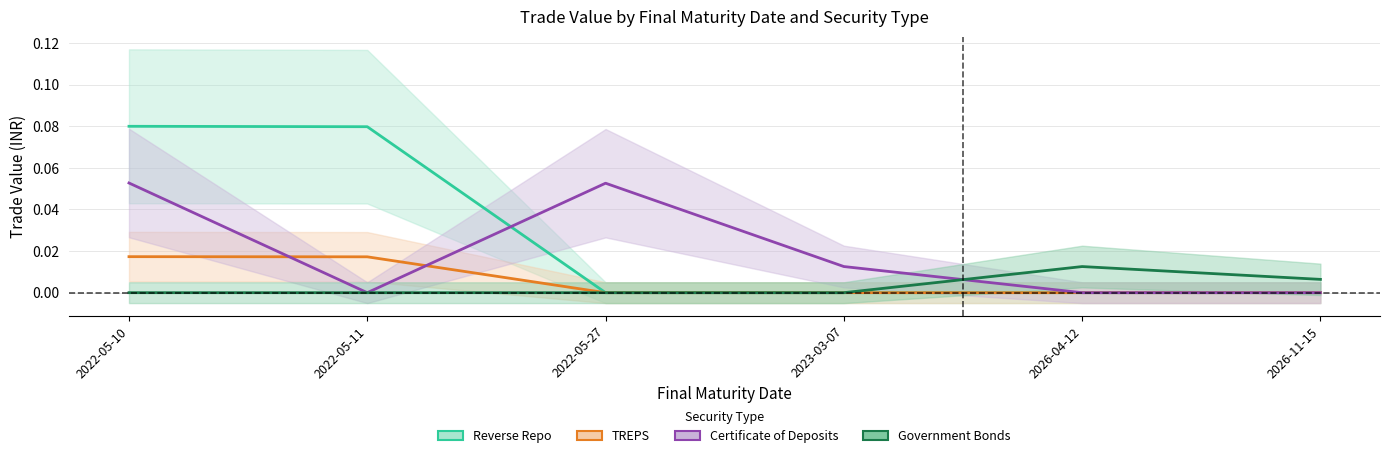

How many lines are shown in the chart?

4